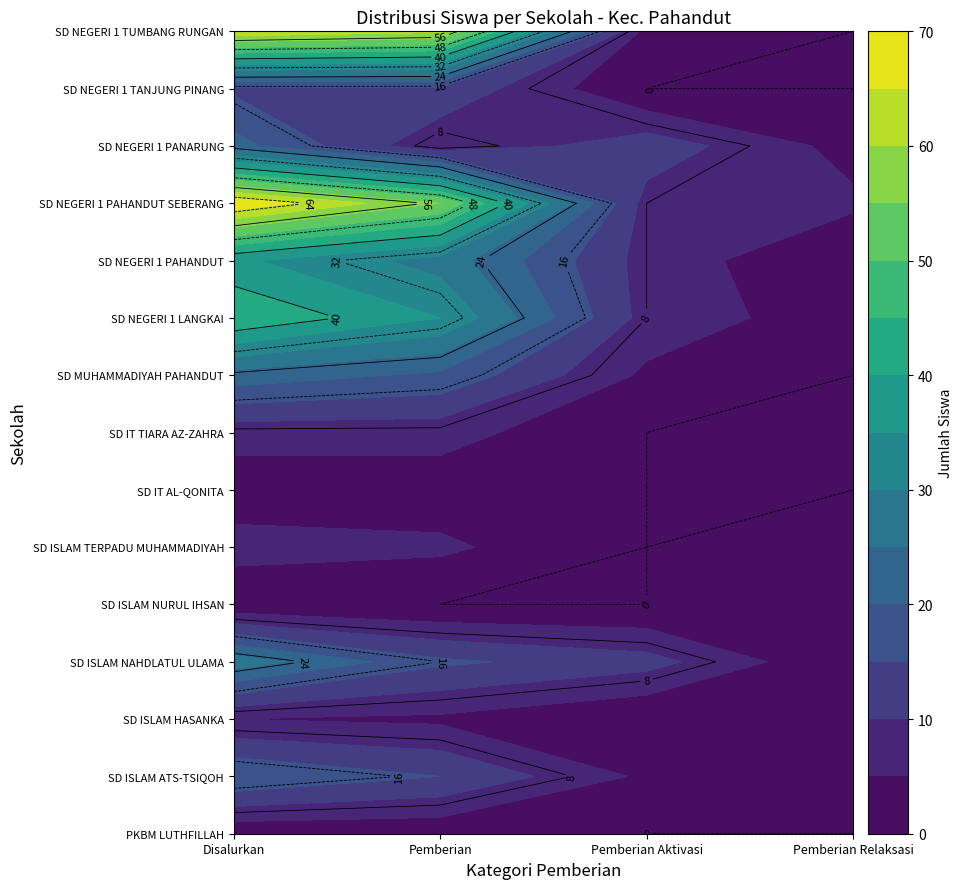

List the labels in order of SD ISLAM NURUL IHSAN value, largest first.

Disalurkan, Pemberian Relaksasi, Pemberian, Pemberian Aktivasi